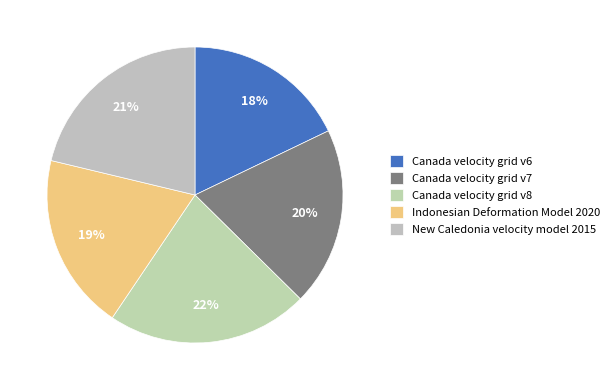

What is the smallest slice in the pie chart?

Canada velocity grid v6